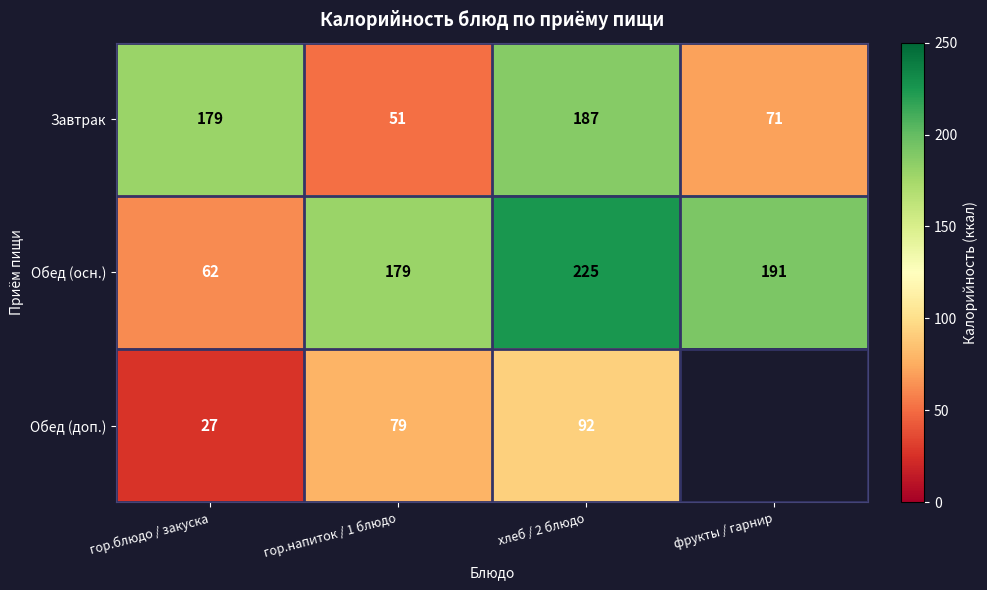

What is the maximum value shown in the chart?

225.0